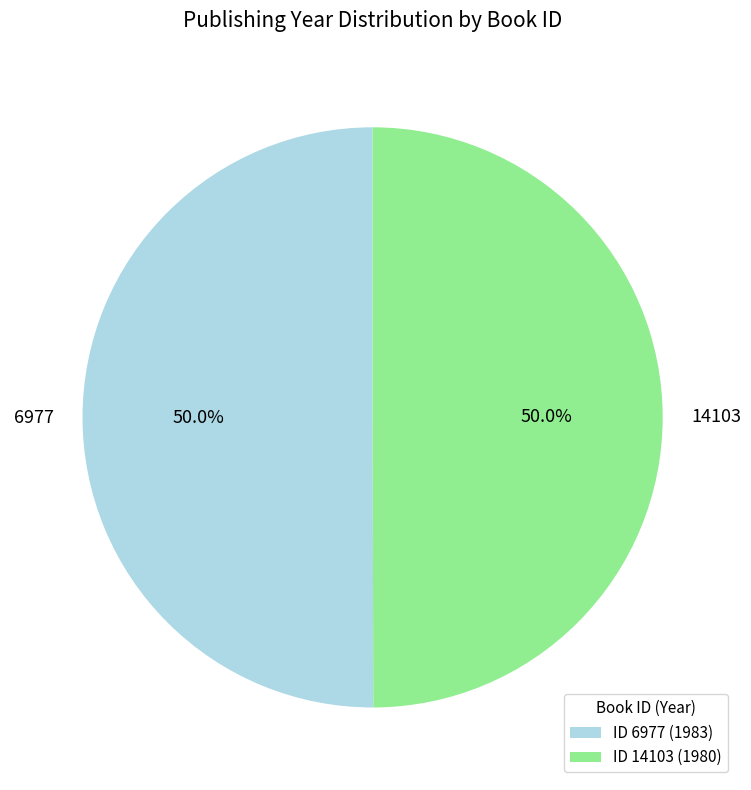

What is the ratio of the value at ID 6977 (1983) to the value at ID 14103 (1980)?

1.0